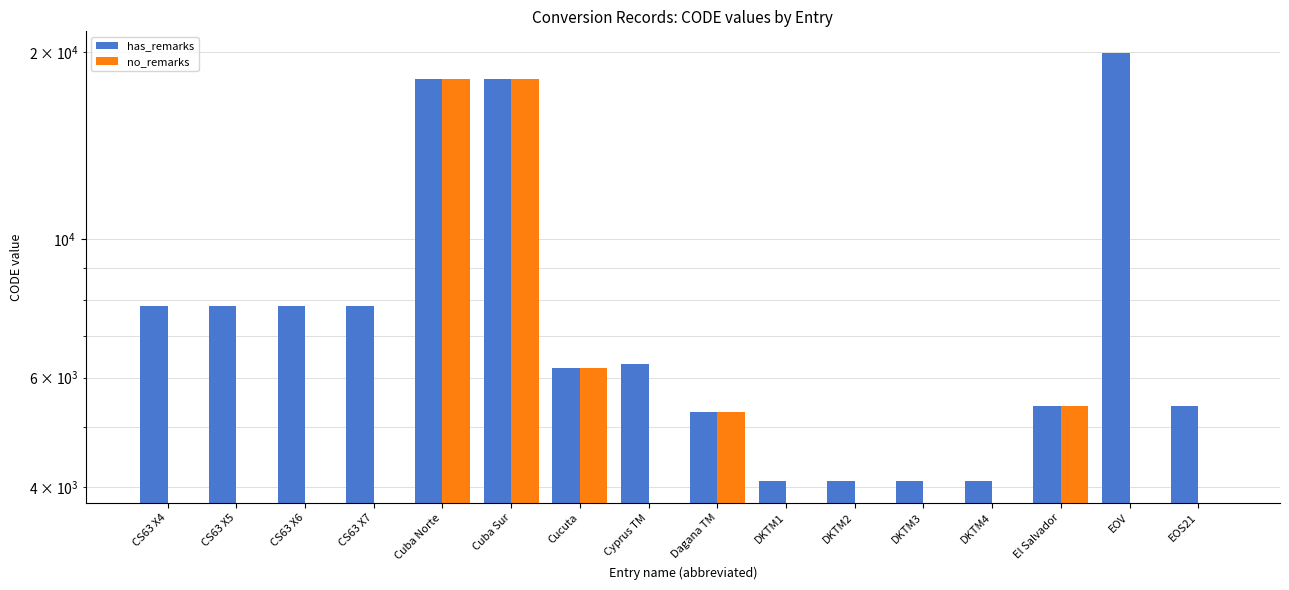

At EOS21, list the series in order from smallest to largest.

no_remarks, has_remarks